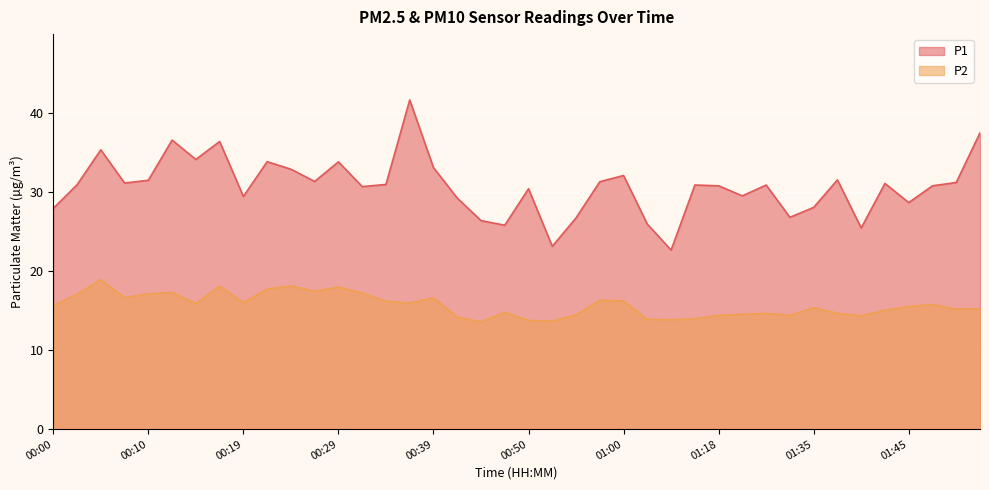

What is the maximum value shown in the chart?

41.6